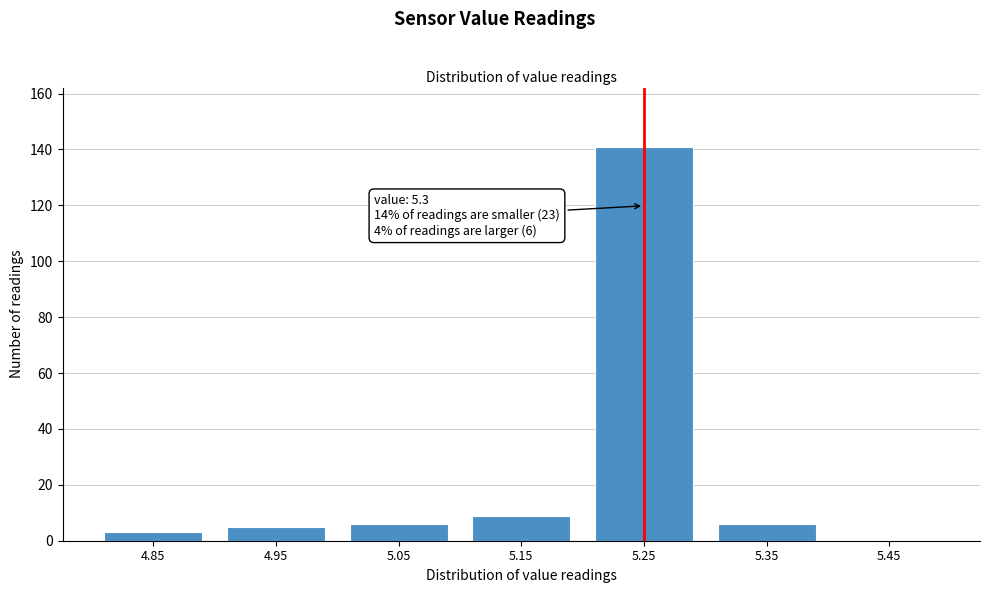

Reading left to right, transcribe all the data shown in this chart.

4.85=3	4.95=5	5.05=6	5.15=9	5.25=141	5.35=6	5.45=0